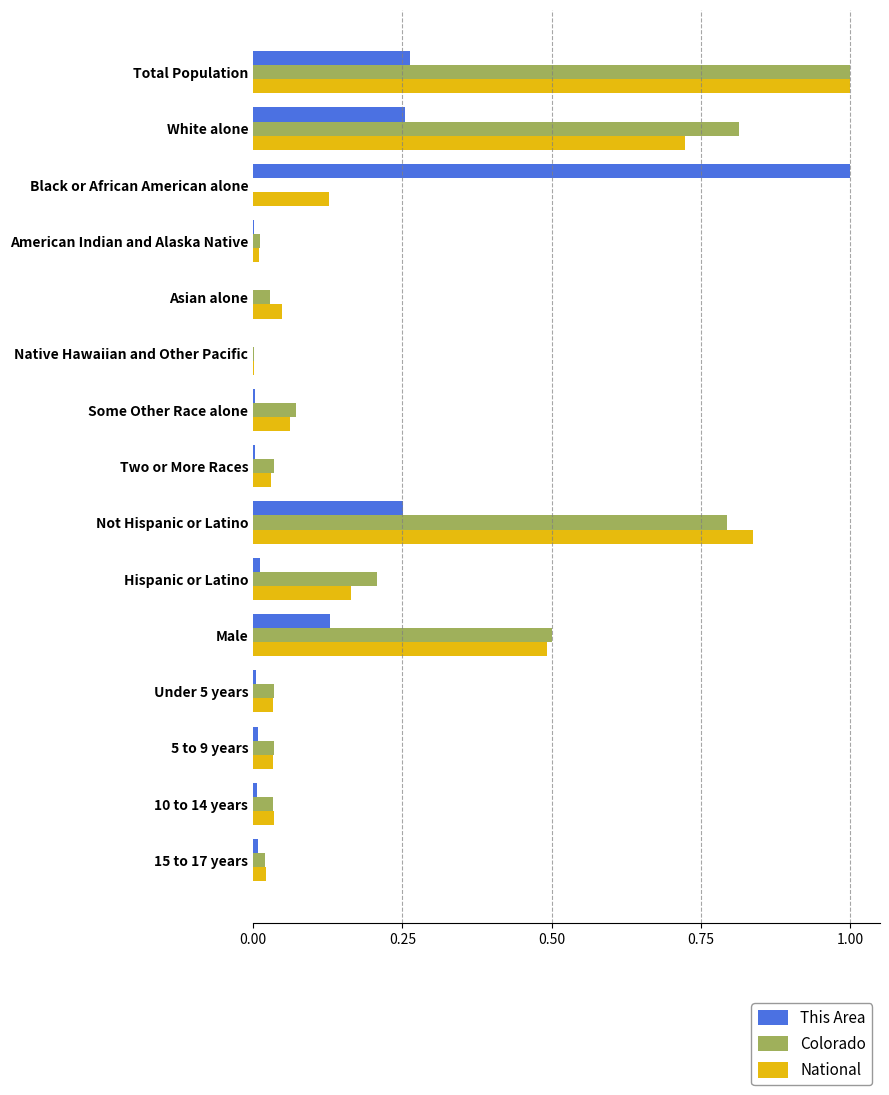

What is the sum of all National values?

3.6